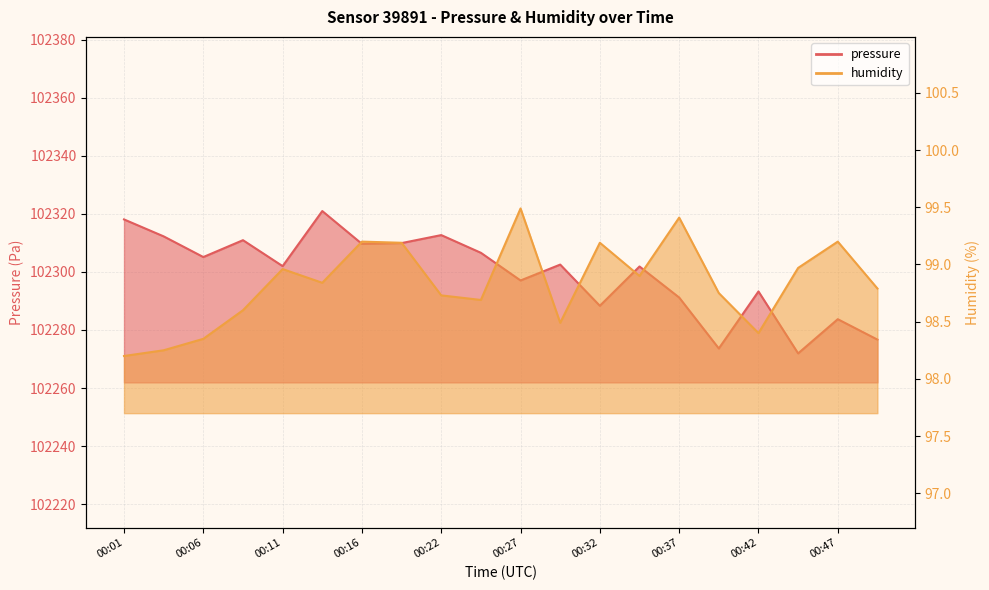

List the series in order of their overall mean, lowest first.

humidity, pressure